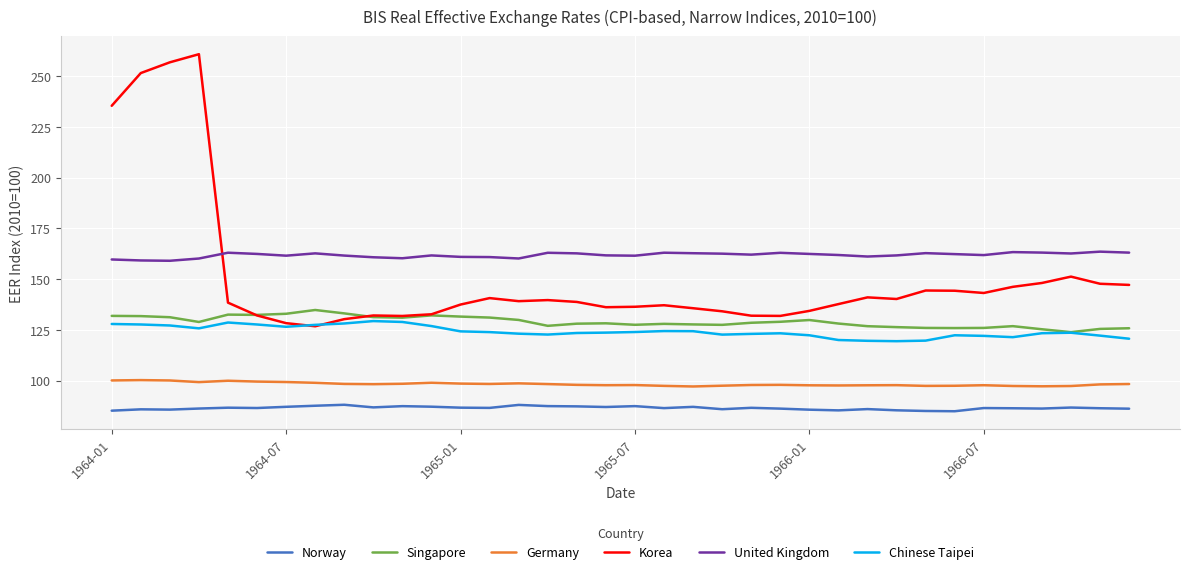

True or false: Korea and Norway intersect in this chart.

False